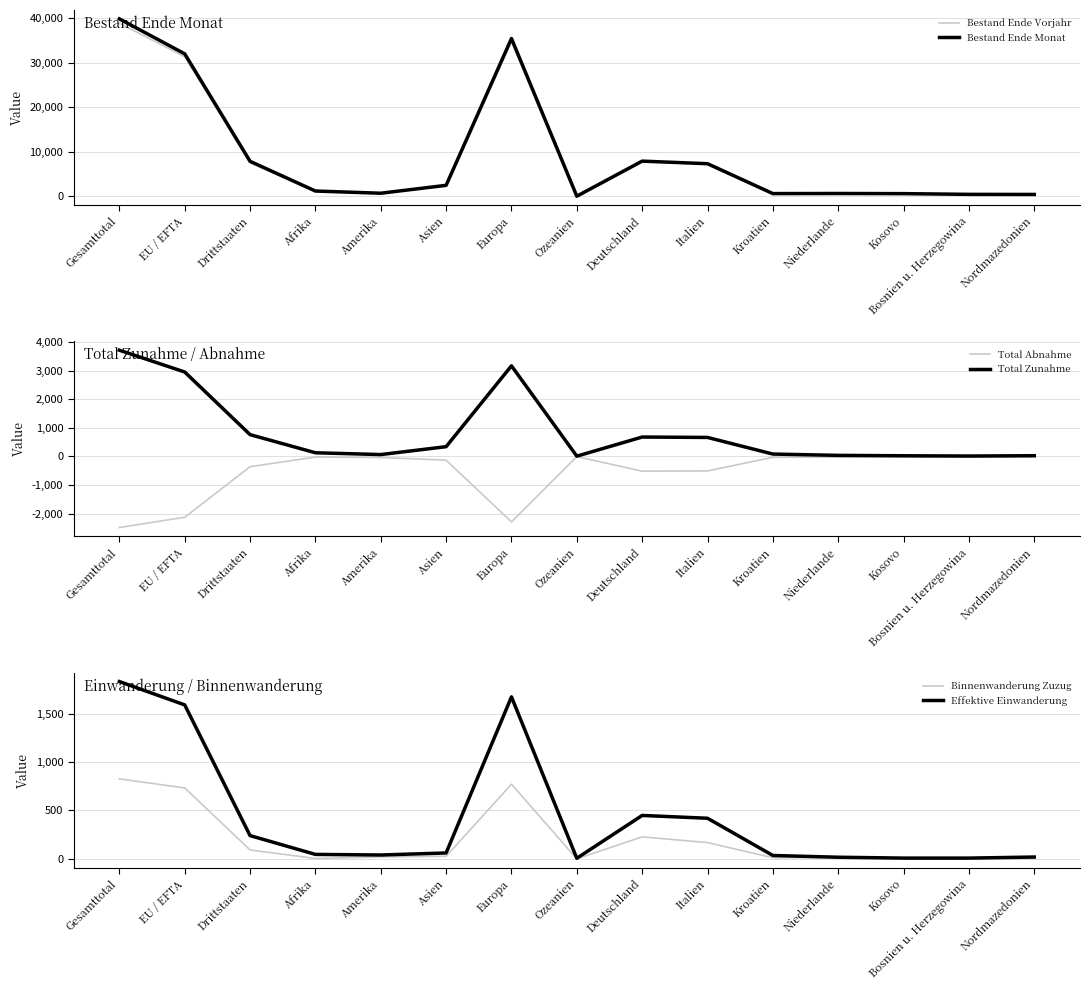

Rank the series by their maximum value, from highest to lowest.

Bestand Ende Monat, Bestand Ende Vorjahr, Total Zunahme, Effektive Einwanderung, Binnenwanderung Zuzug, Total Abnahme